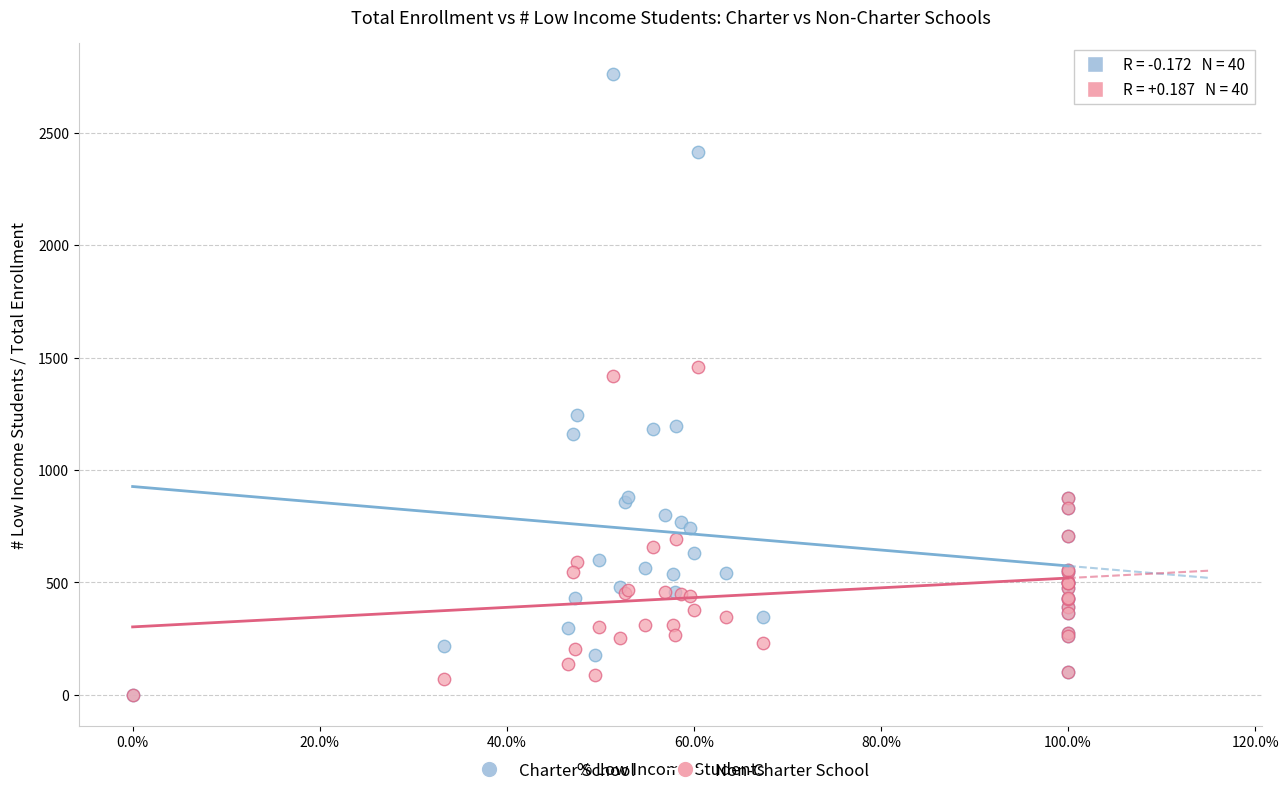

Which series contains the highest Y value?

Charter School